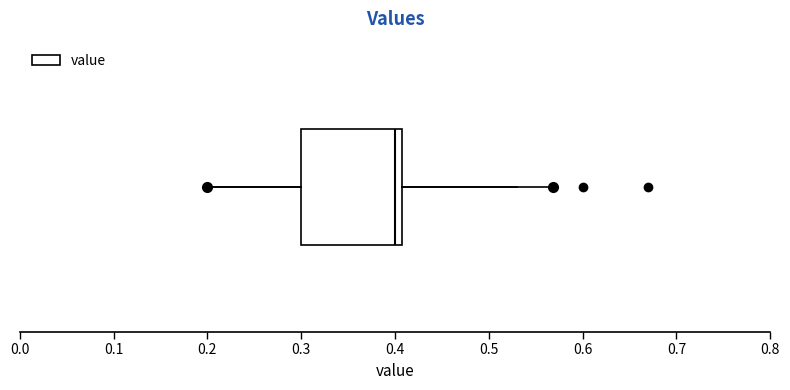

Transcribe this box plot: give where the median line is, the range the box spans, and where the two whiskers end, as read against the x-axis. The values are not printed on the chart, so give them approximately, as read against the axis.

median 0.40, box 0.30 to 0.41, whiskers 0.20 to 0.53